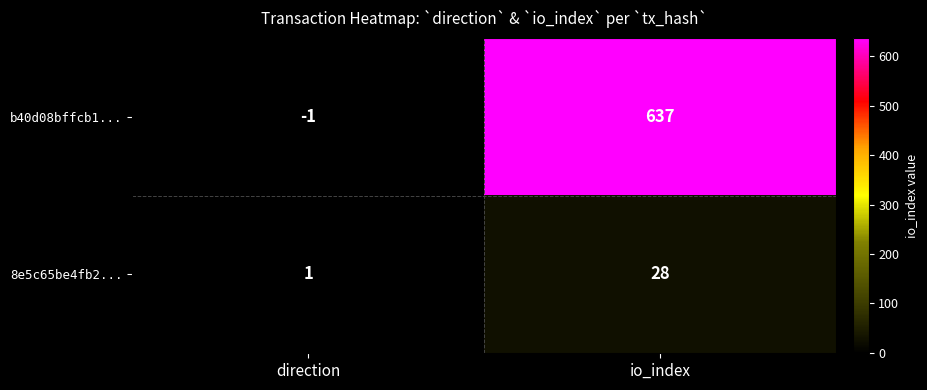

What is the sum of the 8e5c65be4fb2... values at direction and io_index?

29